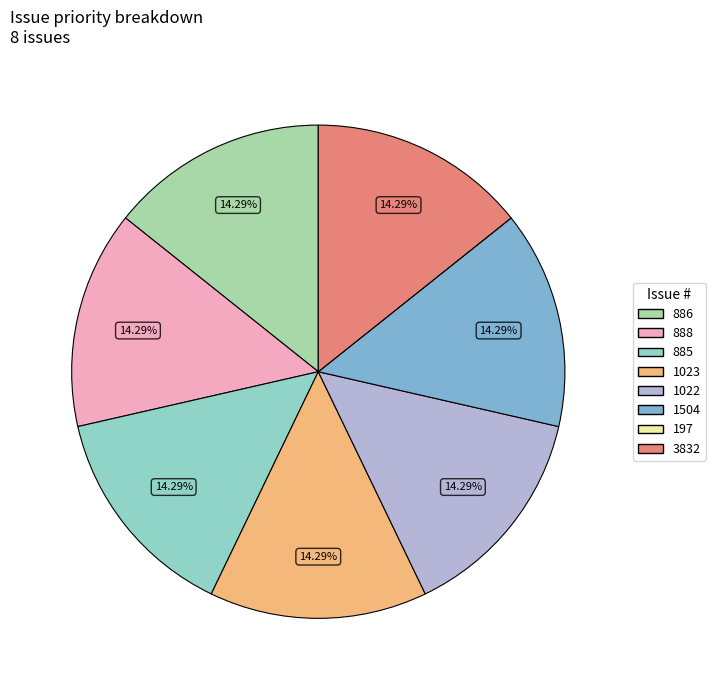

What is the largest slice in the pie chart?

886